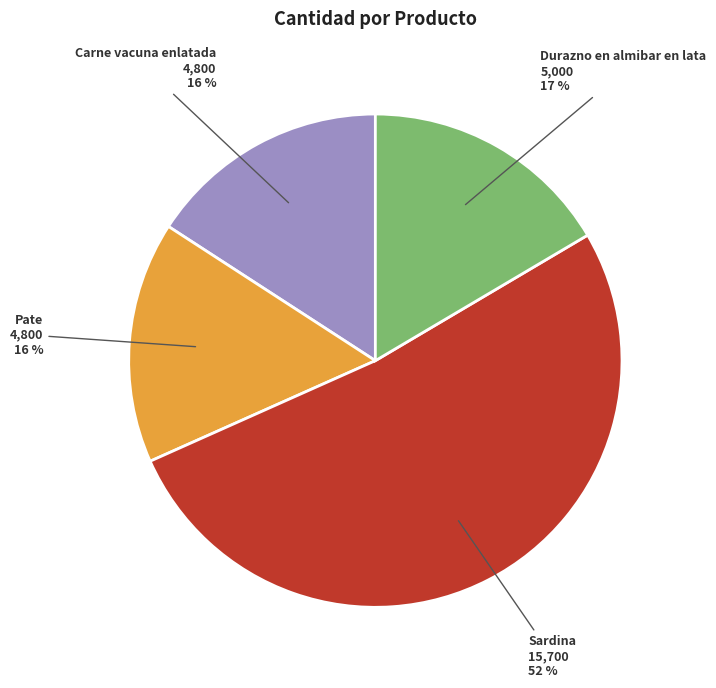

Approximately how many times larger is the value at Sardina compared to Durazno en almibar en lata?

3.1